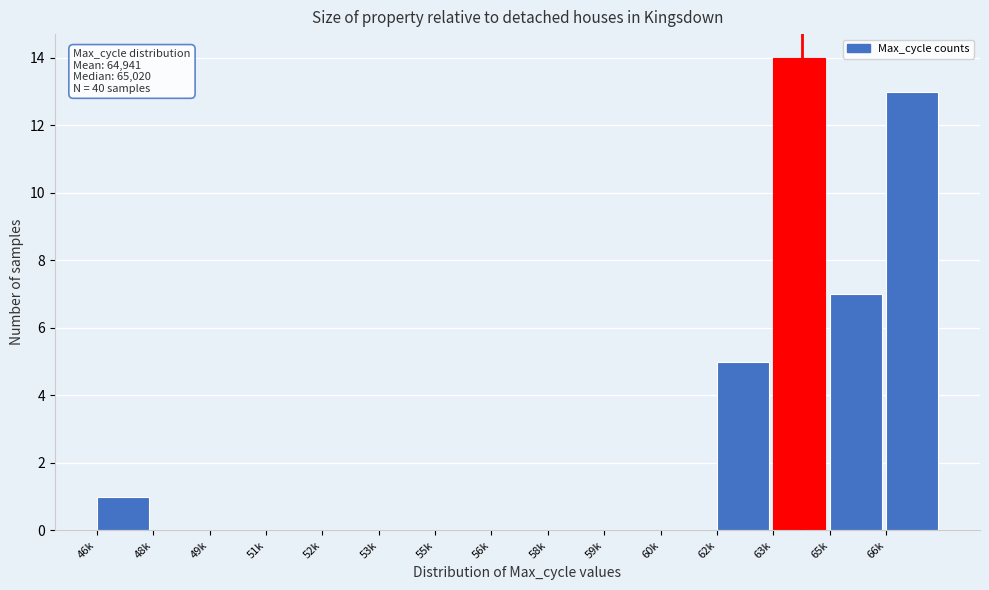

Reading right to left, extract all data points from this chart.

66k=13	65k=7	63k=14	62k=5	60k=0	59k=0	58k=0	56k=0	55k=0	53k=0	52k=0	51k=0	49k=0	48k=0	46k=1